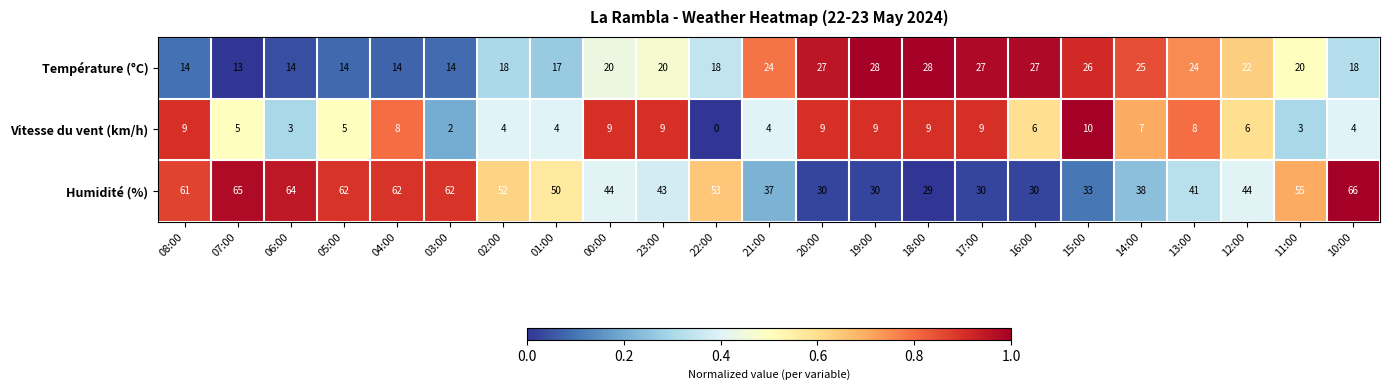

At which category is the sum across all series the highest?

10:00